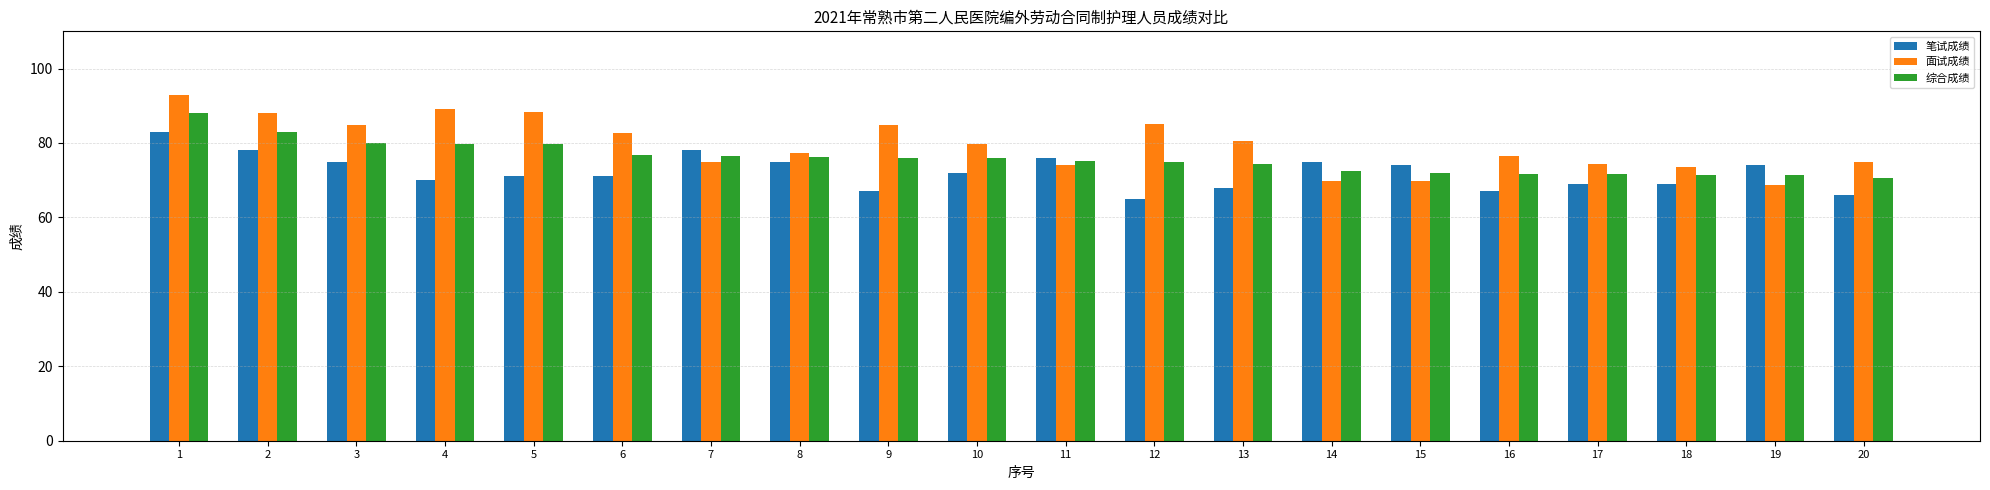

What is the approximate value of 笔试成绩 at 16?

67.0